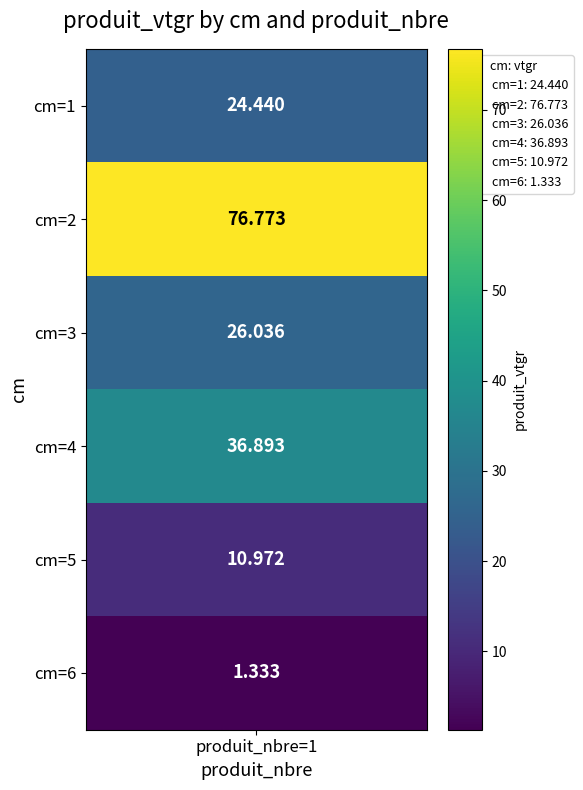

List the labels in order of value, smallest first.

6, 5, 1, 3, 4, 2